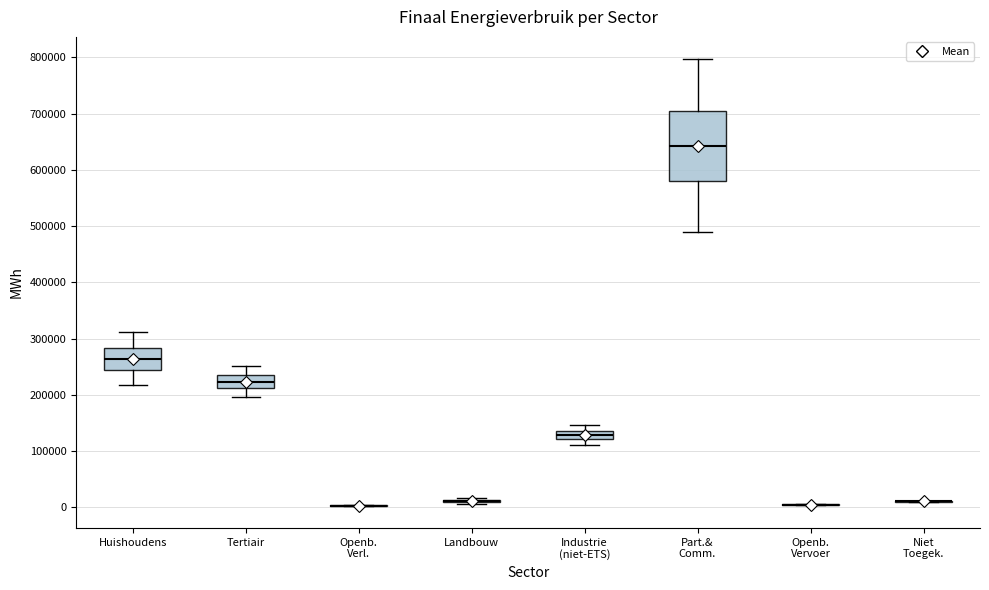

Comparing the boxes themselves (not the whiskers), which one is the tallest?

Part.& Comm.